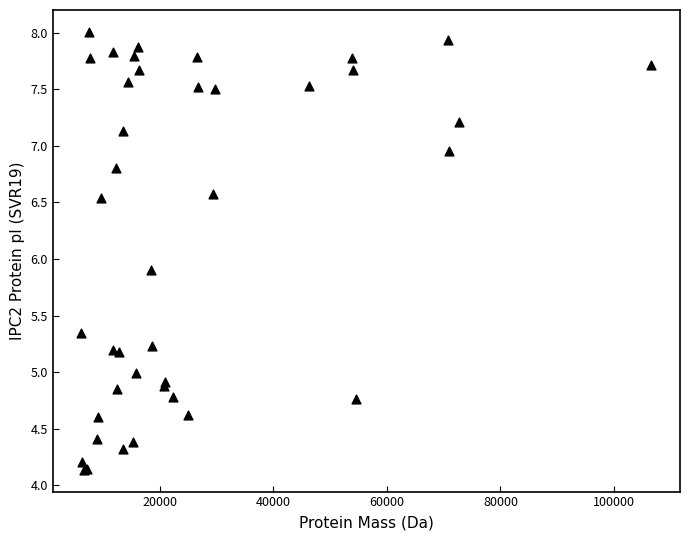

What Y value in the scatter plot is closest to 6?

5.9